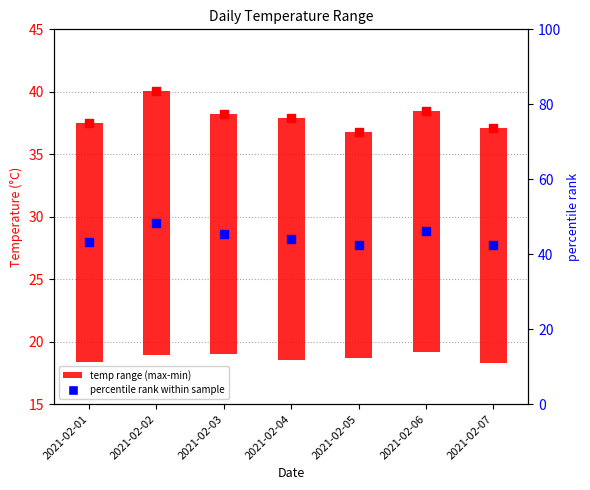

Is the value of temp range at 2021-02-01 greater than the value of percentile rank at 2021-02-04?

No